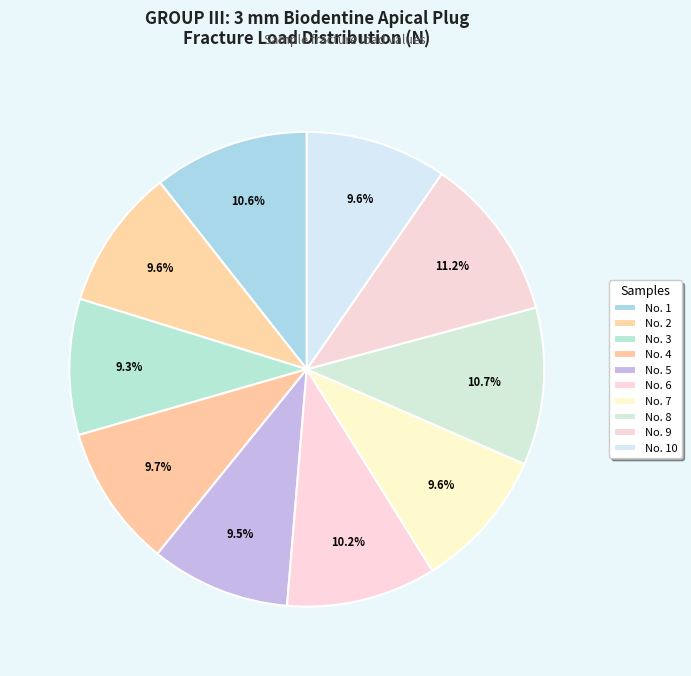

Approximately how many times larger is the value at No. 8 compared to No. 2?

1.1